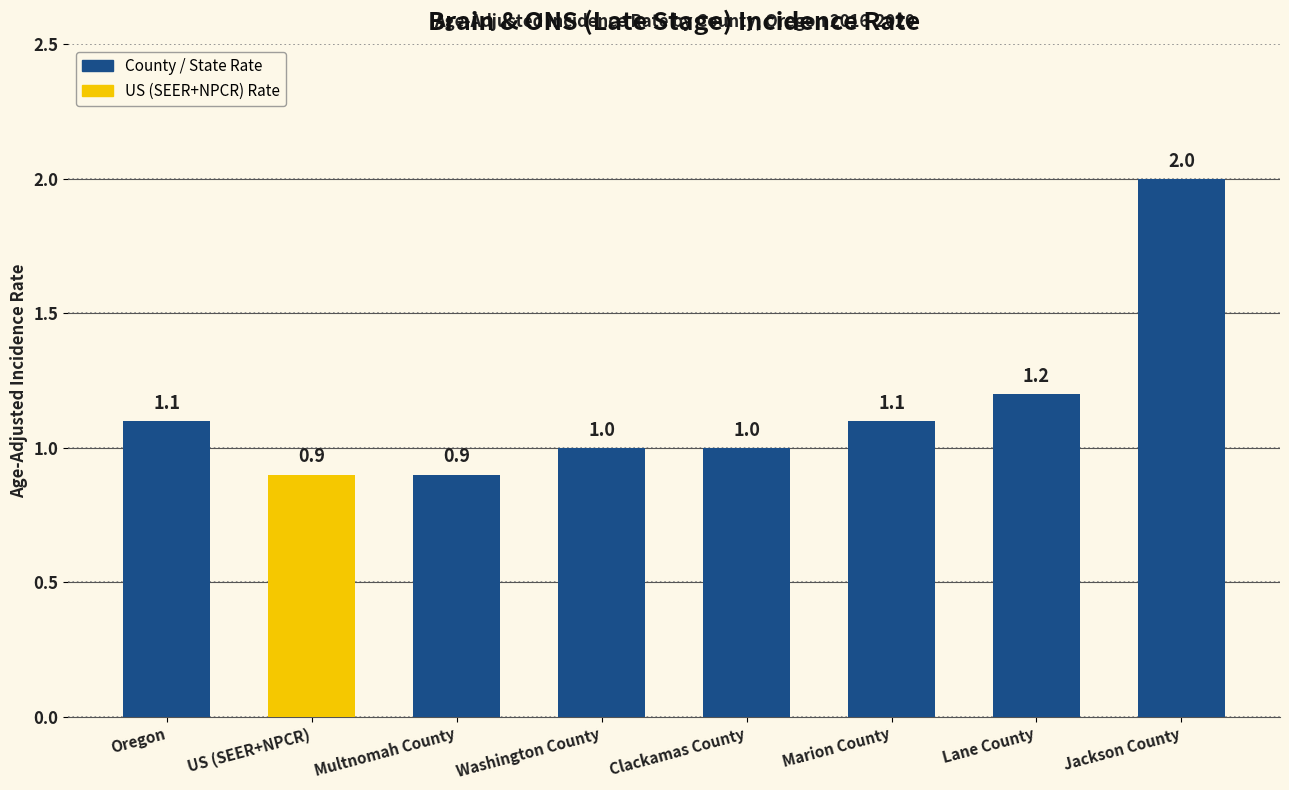

Is it true that the value at Lane County is 1.7?

False